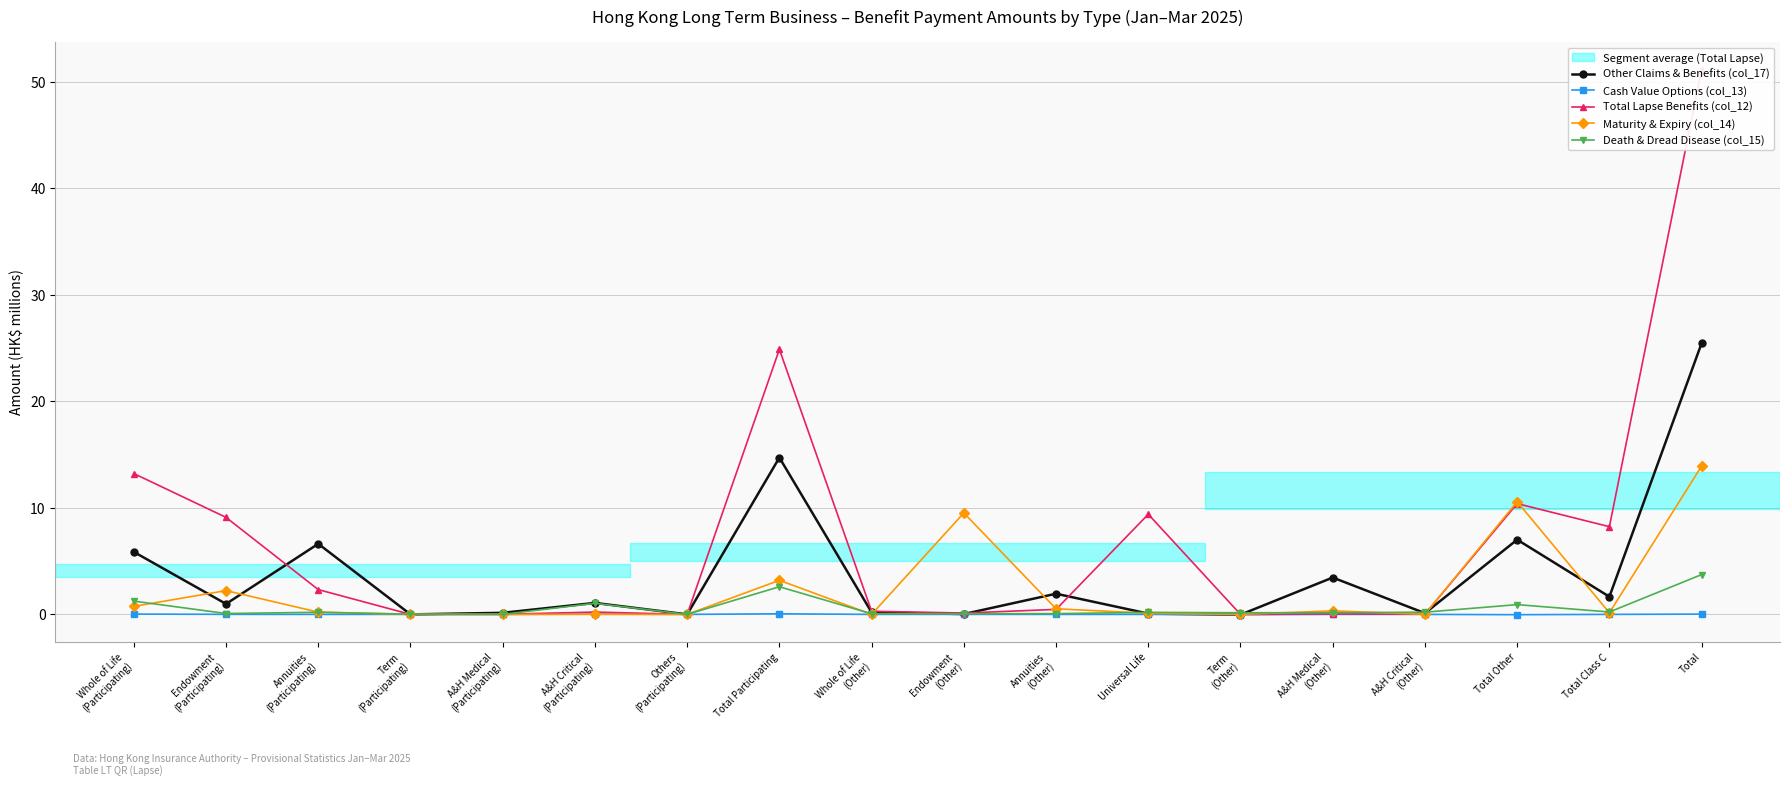

True or false: Cash Value Options (col_13) has a value of -0.0 at A&H Medical
(Other).

False